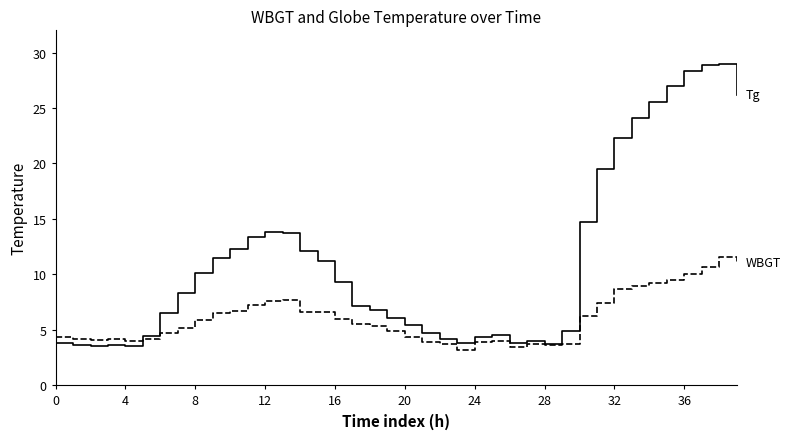

What is the maximum value shown in the chart?

29.0